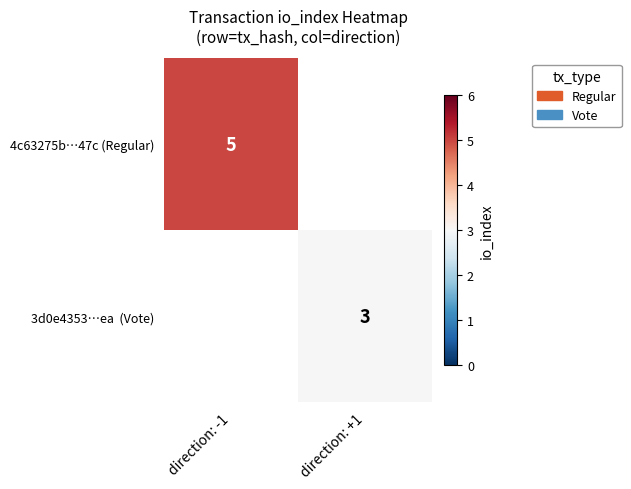

The 4c63275b…47c (Regular) series shows 2 at direction: -1. True or false?

False